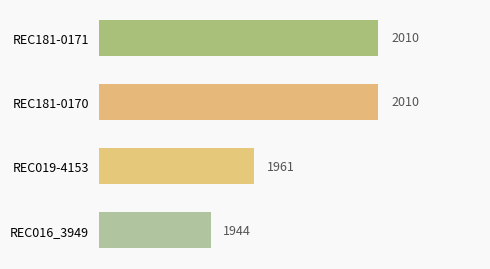

Approximately how many times larger is the value at REC016_3949 compared to REC181-0170?

1.0